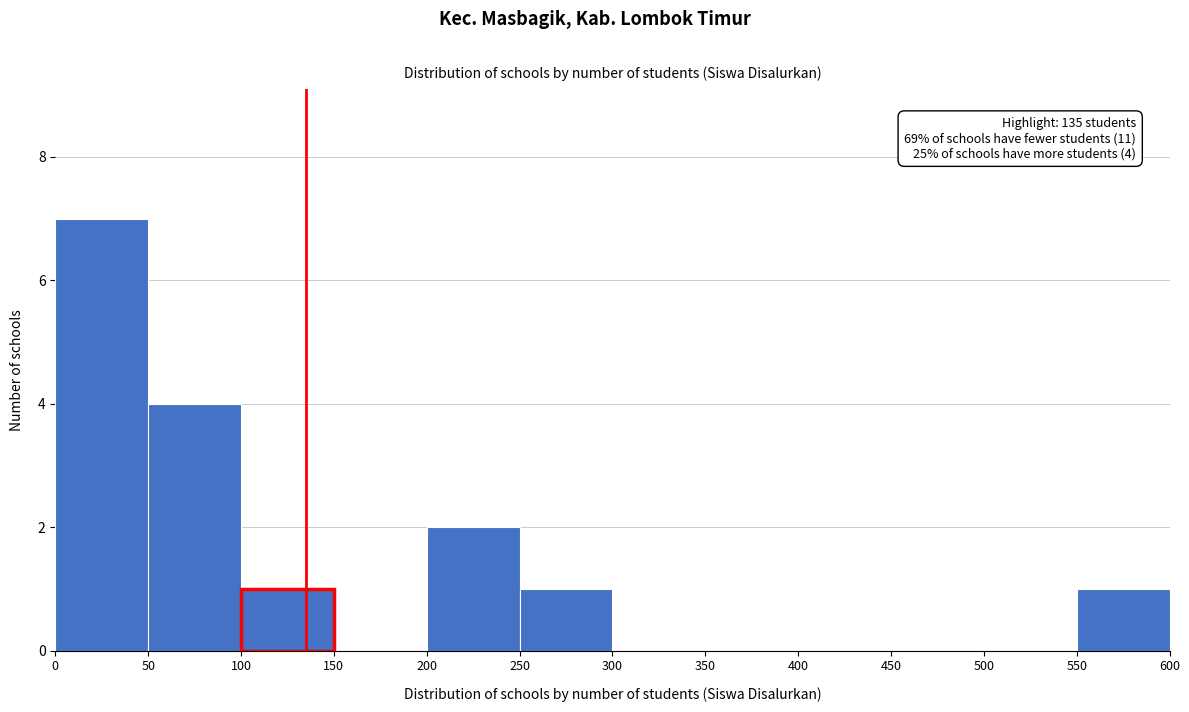

Which range on the x-axis has the tallest bar?

0 to 50